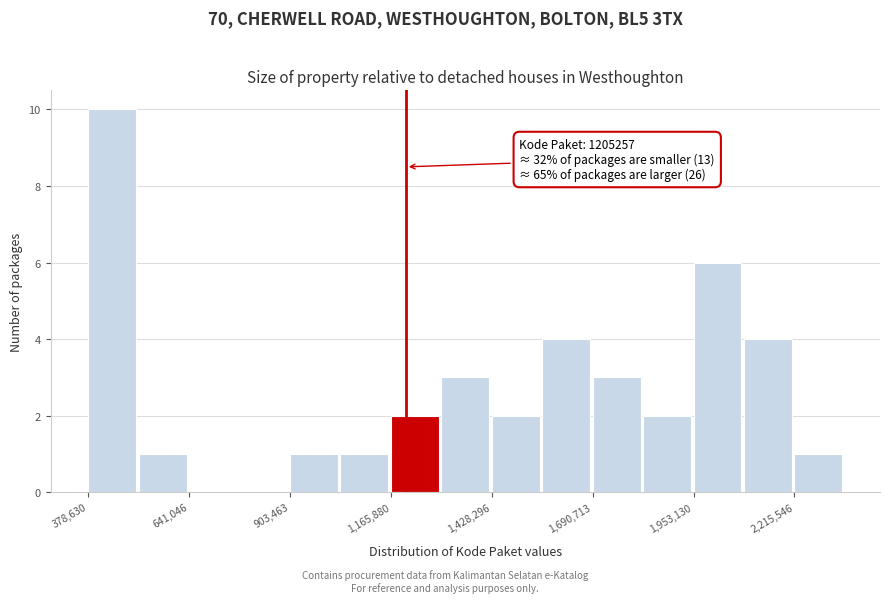

Around what value on the x-axis is the tallest bar? Give the approximate position of its centre, as read against the axis.

450000